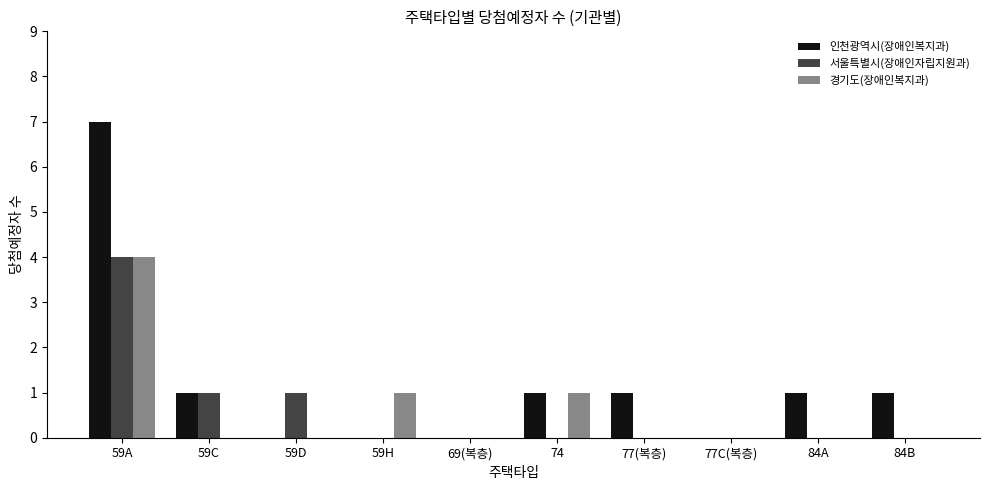

Reading left to right, list all the values displayed in this chart.

인천광역시(장애인복지과): 59A=7	59C=1	59D=0	59H=0	69(복층)=0	74=1	77(복층)=1	77C(복층)=0	84A=1	84B=1
서울특별시(장애인자립지원과): 59A=4	59C=1	59D=1	59H=0	69(복층)=0	74=0	77(복층)=0	77C(복층)=0	84A=0	84B=0
경기도(장애인복지과): 59A=4	59C=0	59D=0	59H=1	69(복층)=0	74=1	77(복층)=0	77C(복층)=0	84A=0	84B=0